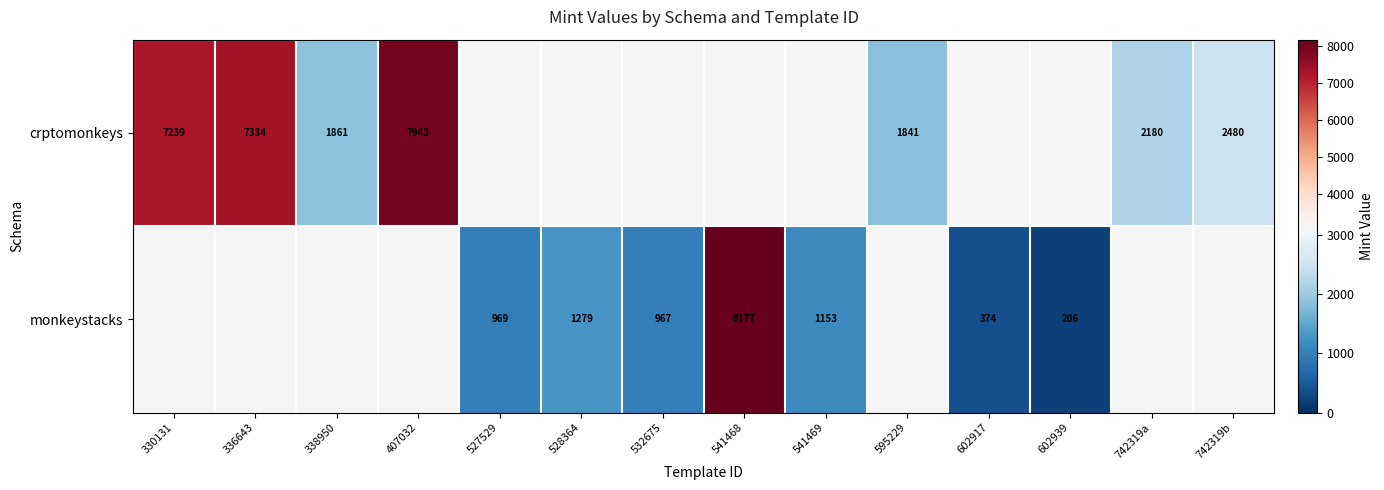

Is it true that crptomonkeys equals 10982 at 407032?

False